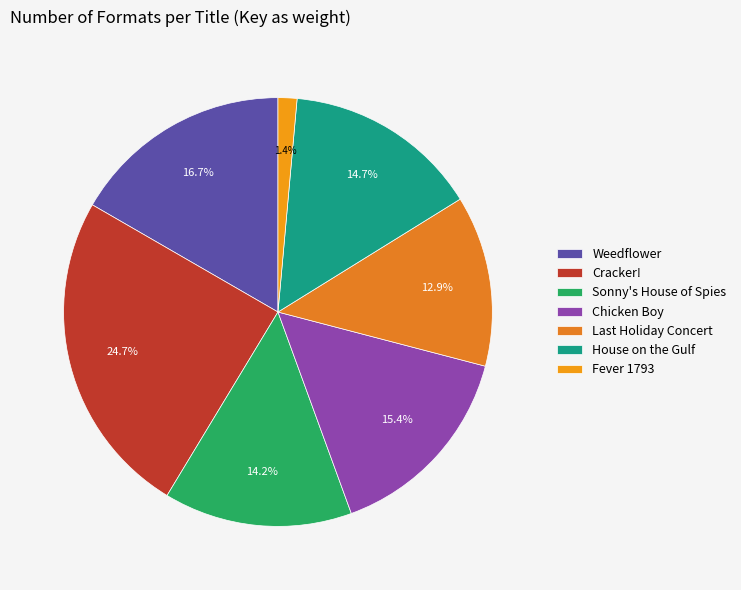

Combined, do Weedflower and Sonny's House of Spies account for over 50%?

No